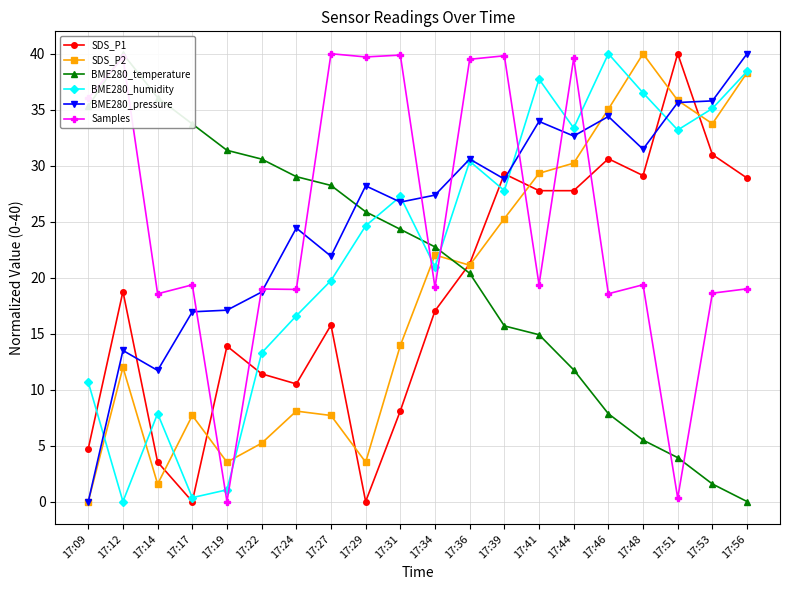

How many lines are shown in the chart?

6